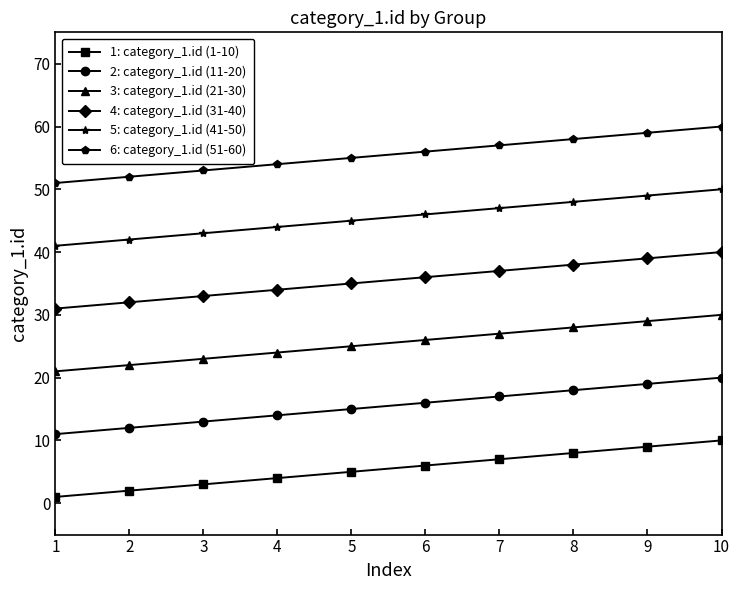

List the series in order of their overall mean, highest first.

6: category_1.id (51-60), 5: category_1.id (41-50), 4: category_1.id (31-40), 3: category_1.id (21-30), 2: category_1.id (11-20), 1: category_1.id (1-10)